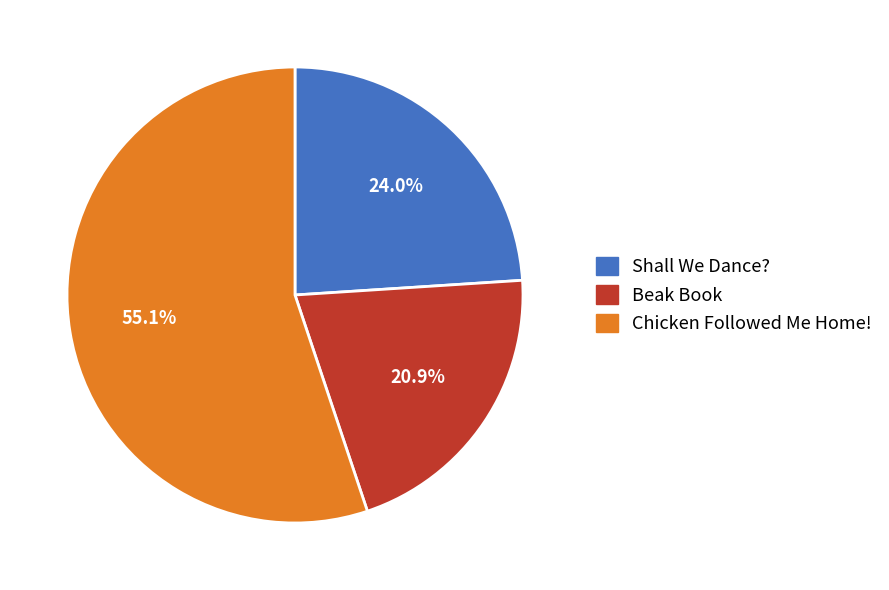

Count the number of slices in the pie.

3